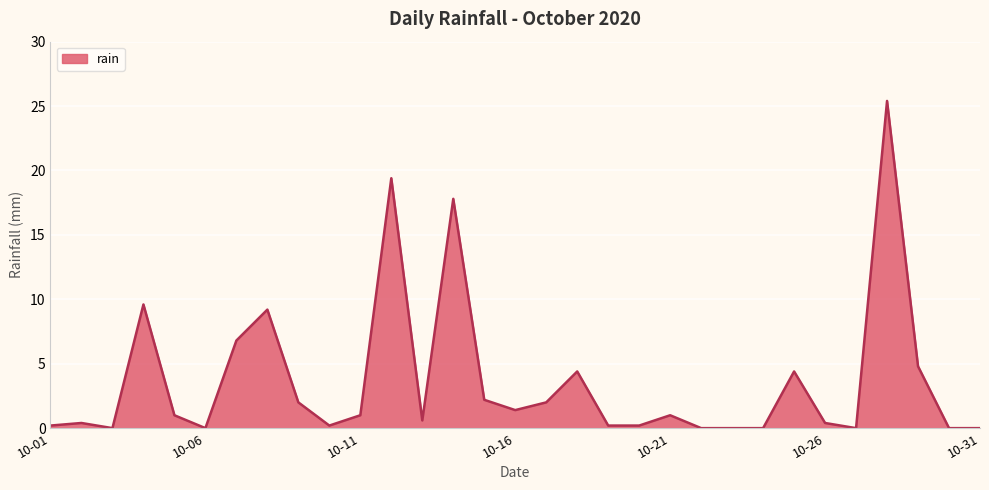

What is the greatest value displayed?

25.4